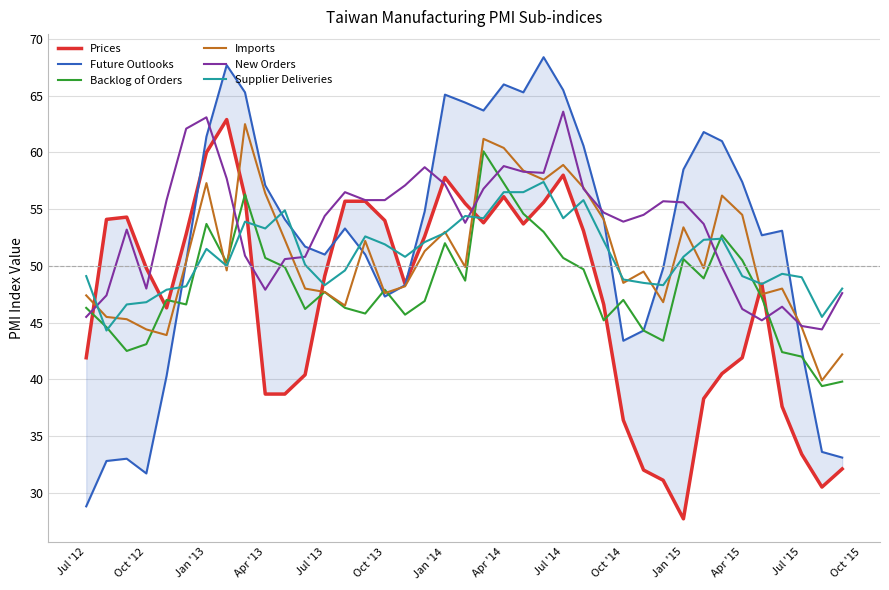

What is the maximum value for New Orders?

63.6